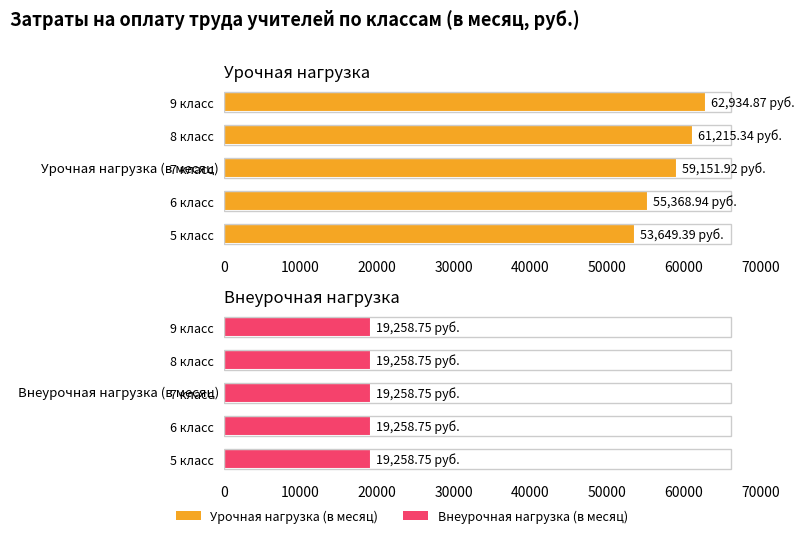

Where does the 6 класс series first go above 55368?

Урочная нагрузка (в месяц)